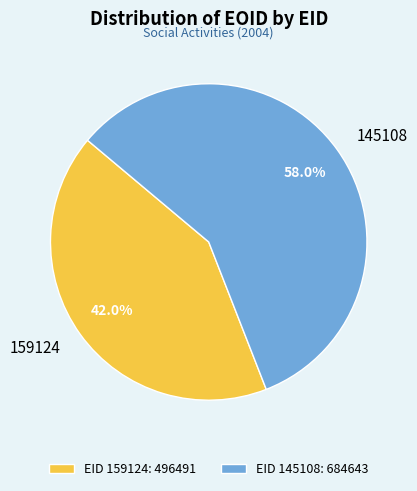

Rank the categories by value from lowest to highest.

159124, 145108